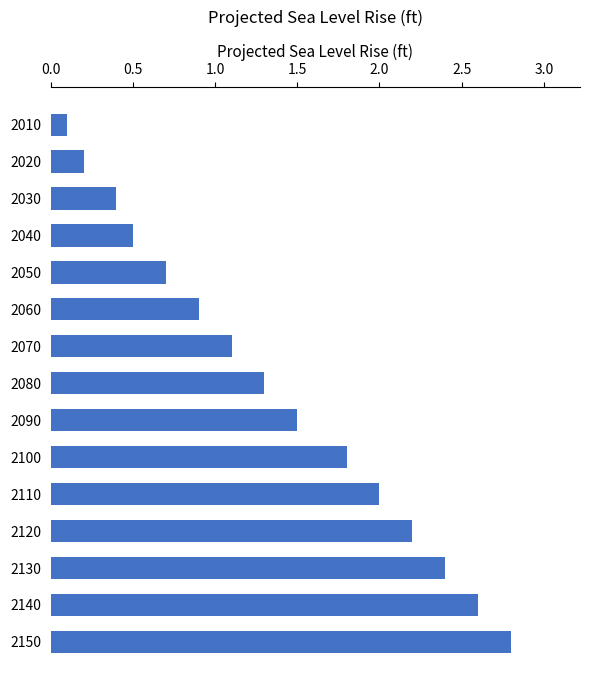

Reading top to bottom, transcribe all the data shown in this chart.

2010=0.1	2020=0.2	2030=0.4	2040=0.5	2050=0.7	2060=0.9	2070=1.1	2080=1.3	2090=1.5	2100=1.8	2110=2.0	2120=2.2	2130=2.4	2140=2.6	2150=2.8